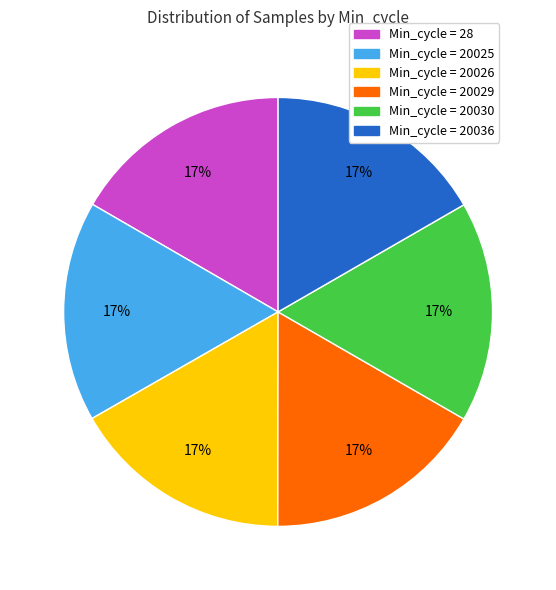

Is there a majority slice in this chart?

No